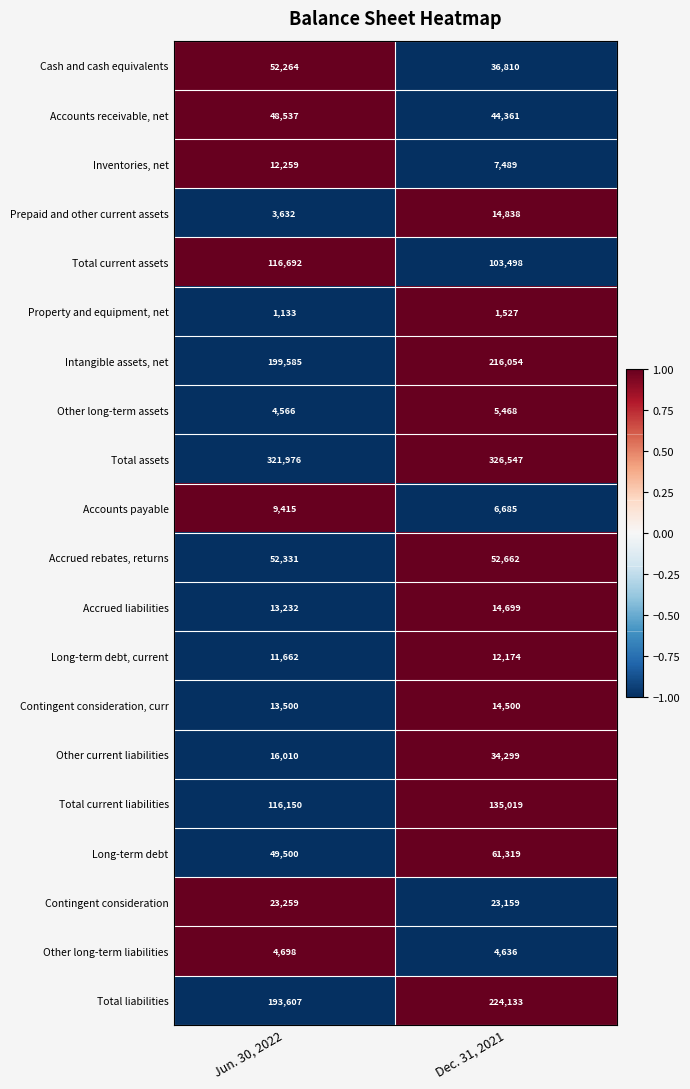

Which series changed the most between Jun. 30, 2022 and Dec. 31, 2021?

Total liabilities